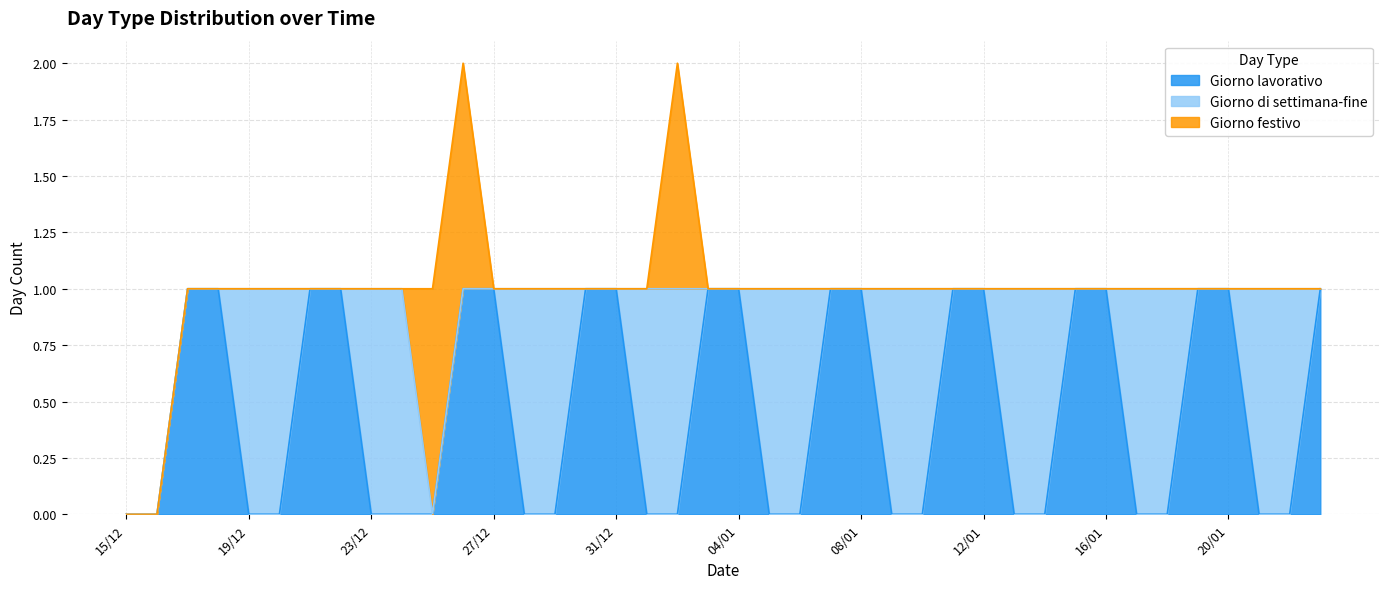

Rank the series by their maximum value, from lowest to highest.

Giorno lavorativo, Giorno di settimana-fine, Giorno festivo